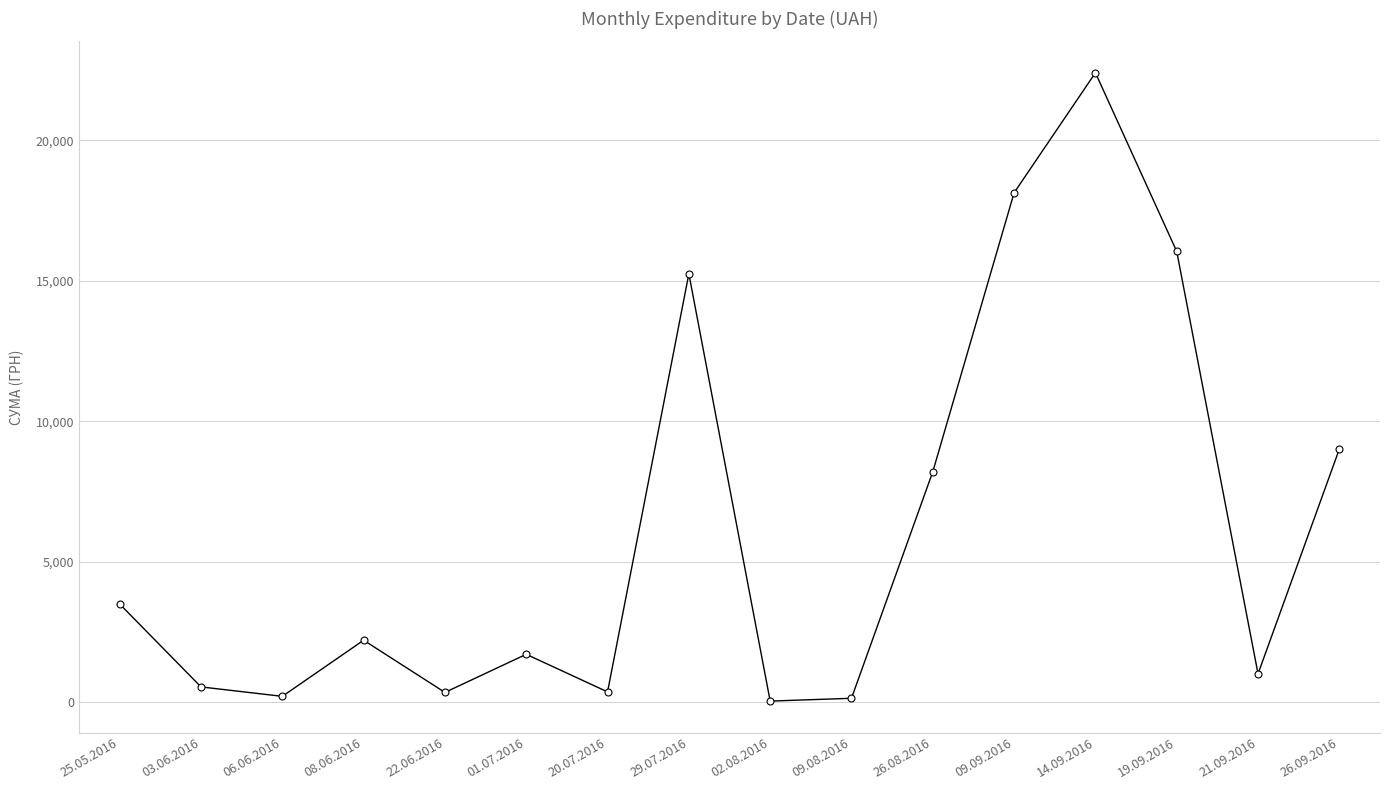

True or false: there are more than 2 points higher than both neighbors.

True